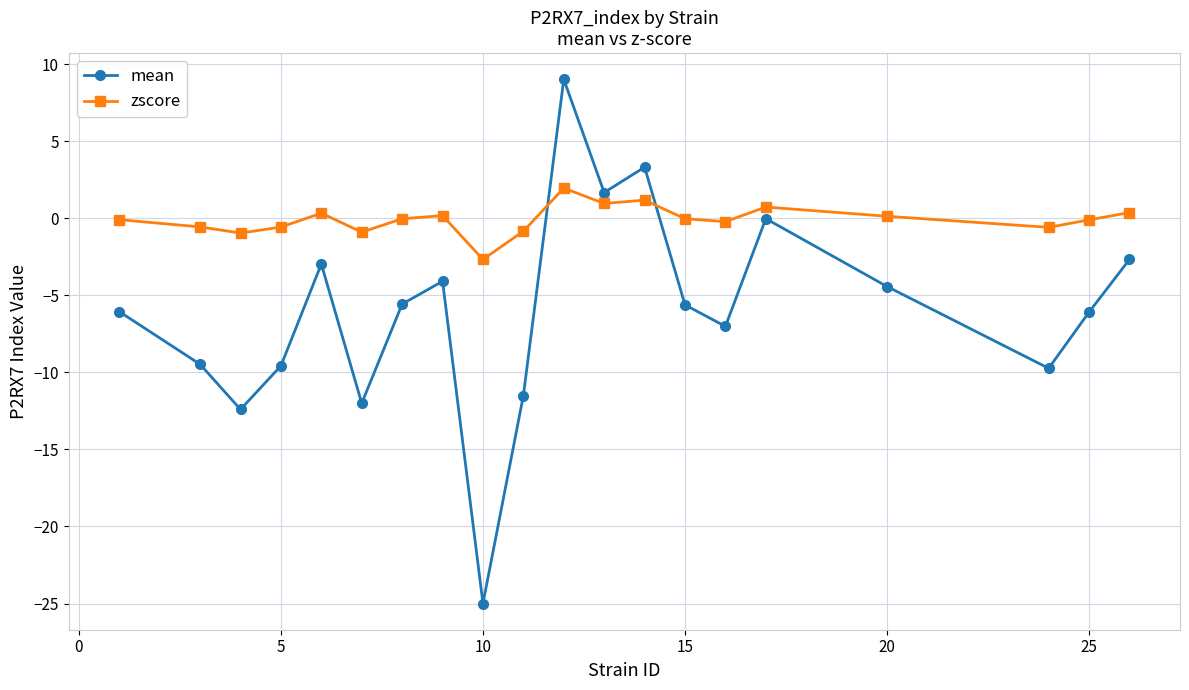

True or false: mean and zscore cross at least once.

True